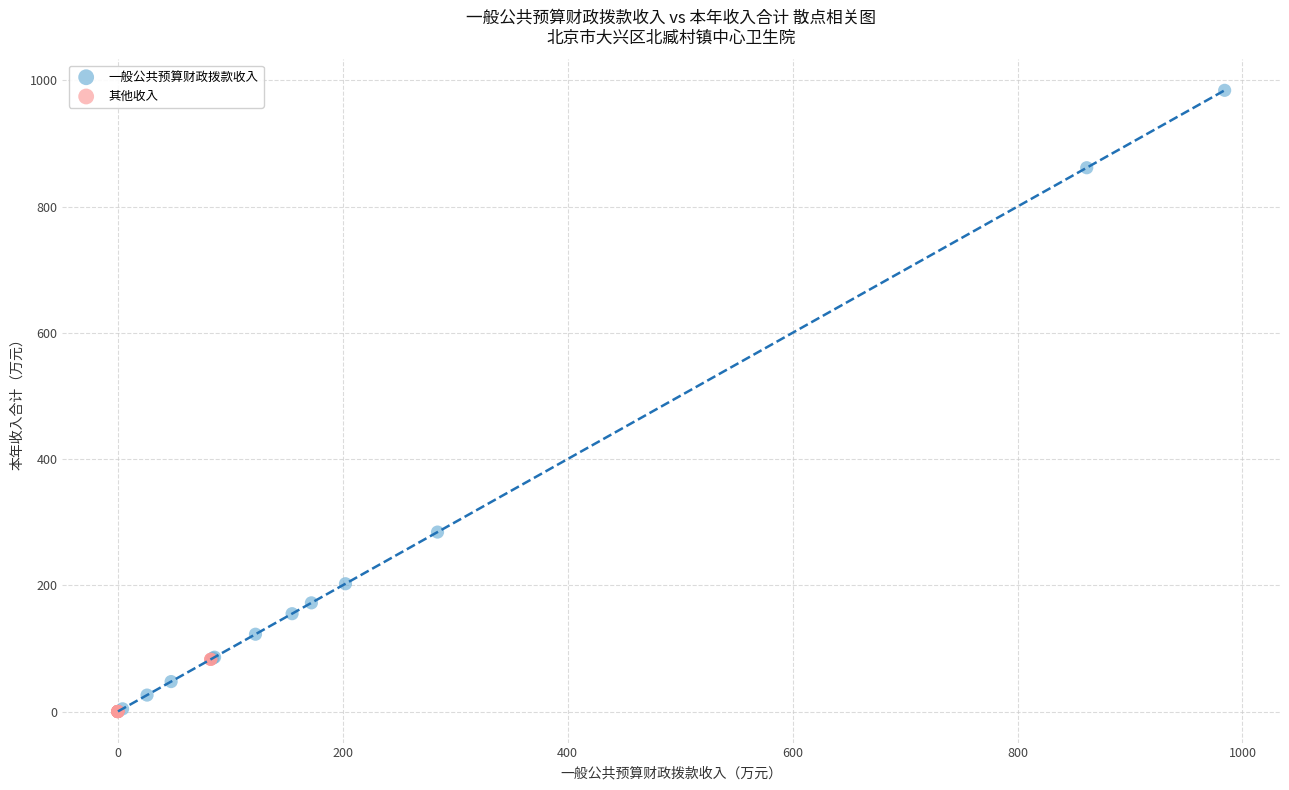

Which series has the largest Y range (max minus min)?

一般公共预算财政拨款收入